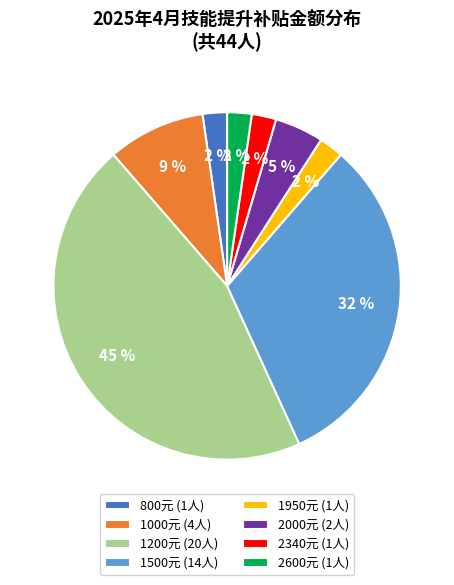

Which has a higher value, 2340元 (1人) or 1200元 (20人)?

1200元 (20人)